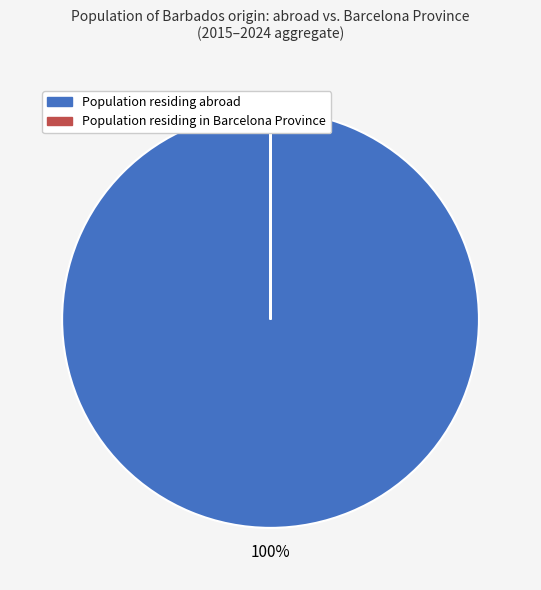

To the nearest percent, what is the average slice percentage?

50%